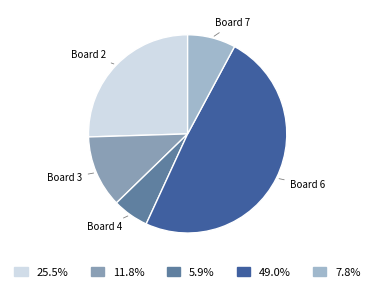

Is there any slice that represents more than half of the pie?

No